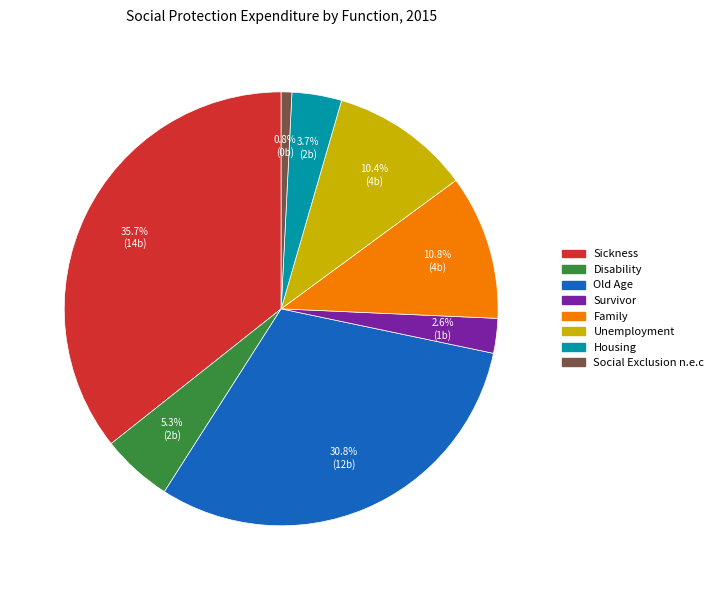

Count the number of slices in the pie.

8